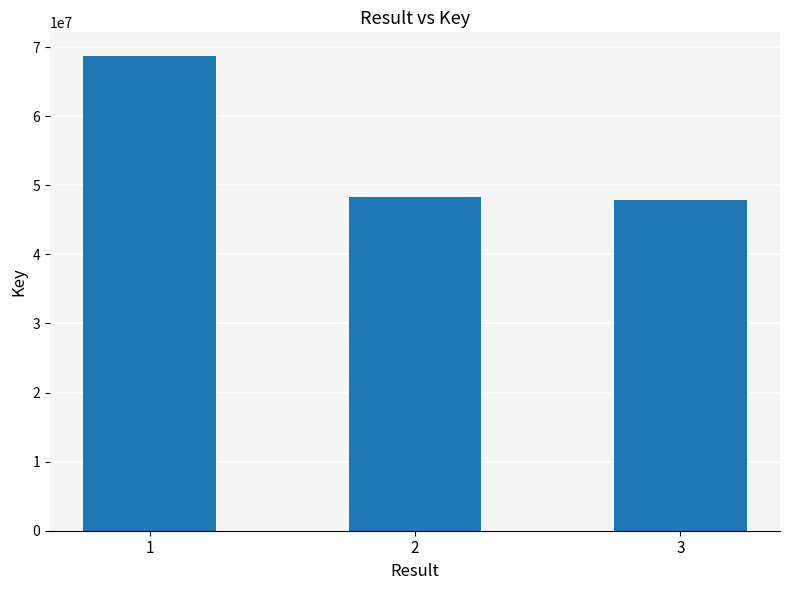

Count the number of data series in this chart.

1